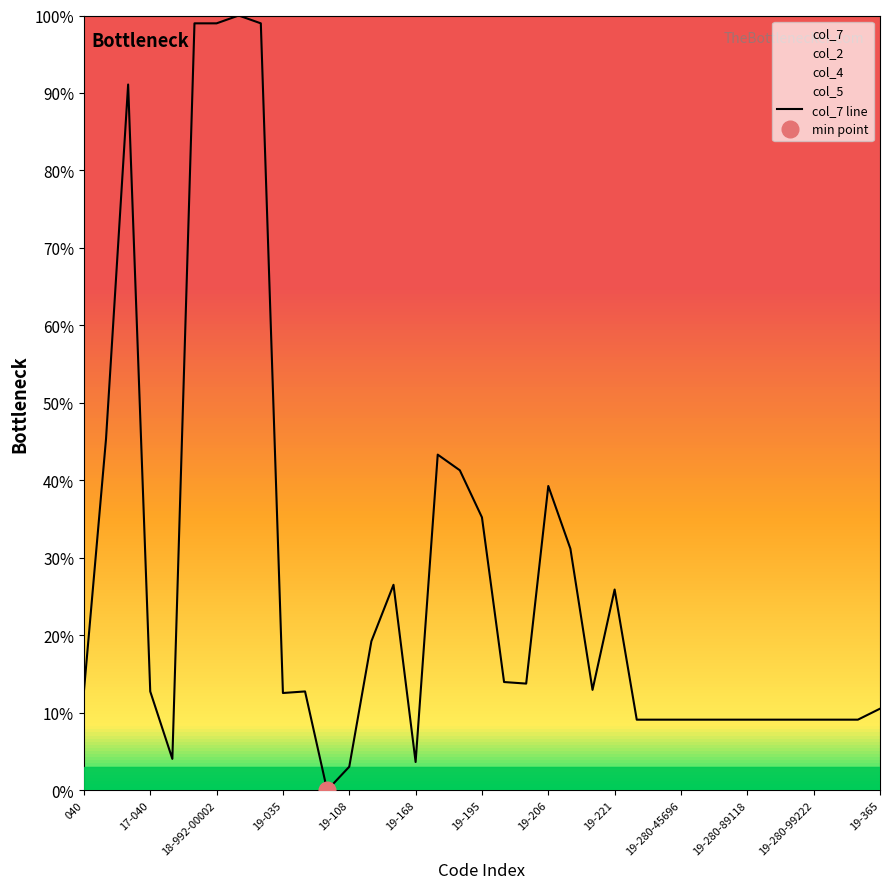

How many interior local peaks (higher than both neighbors) does the data have?

7